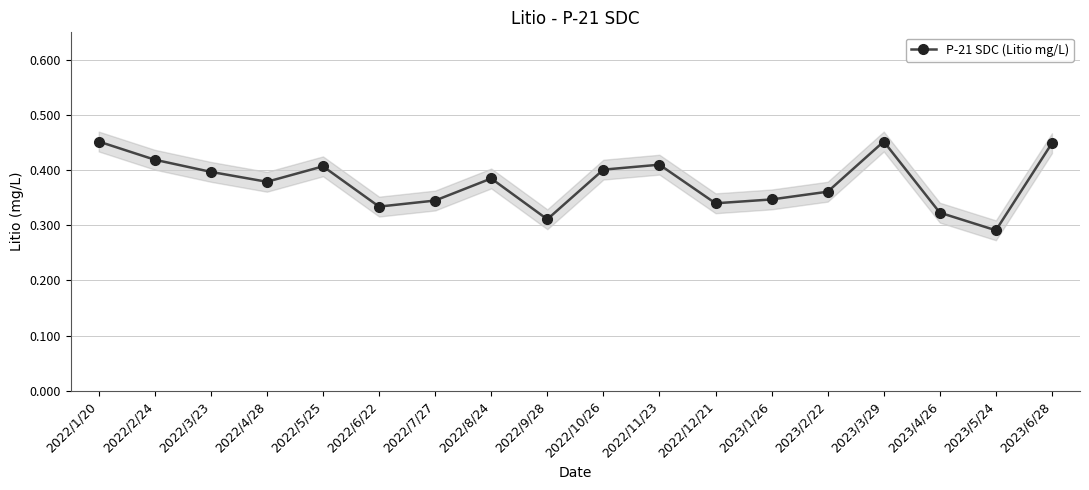

True or false: there are more than 2 points higher than both neighbors.

True